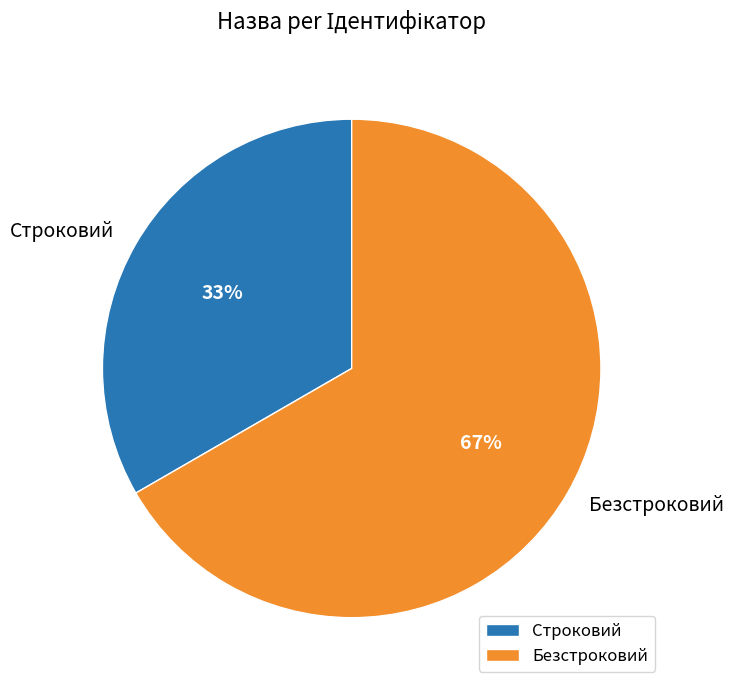

How many slices are in this pie chart?

2